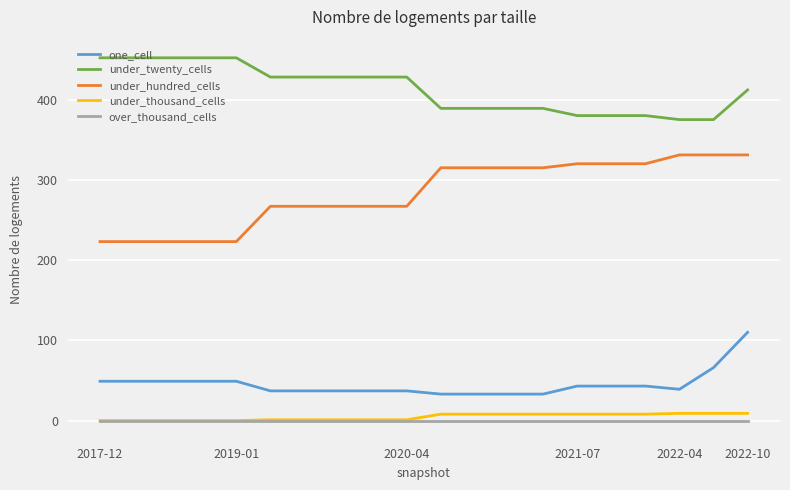

What is the sum of all under_twenty_cells values?

8258